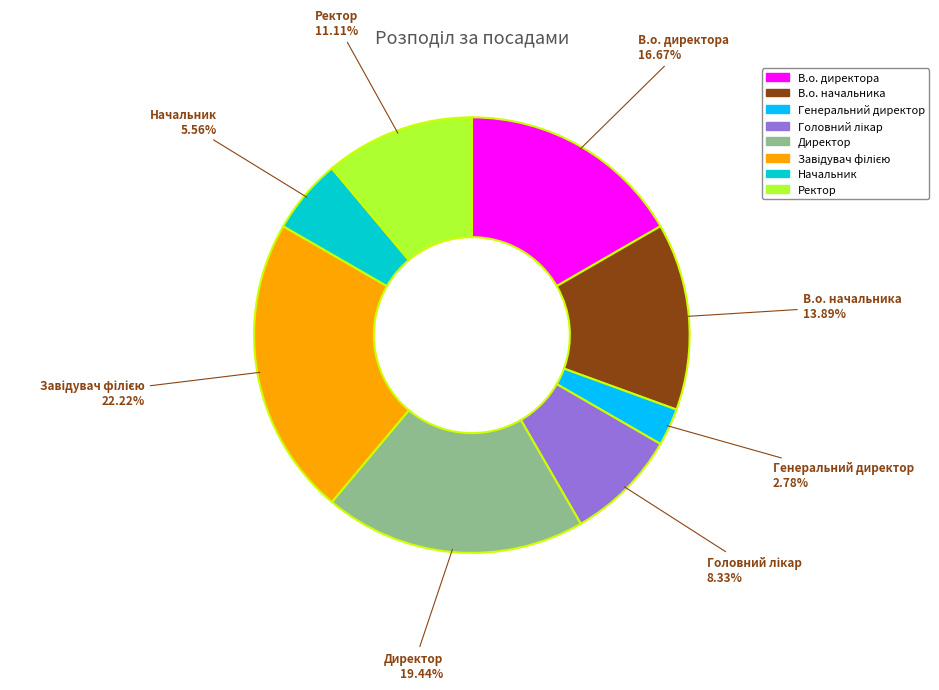

Is there a majority slice in this chart?

No